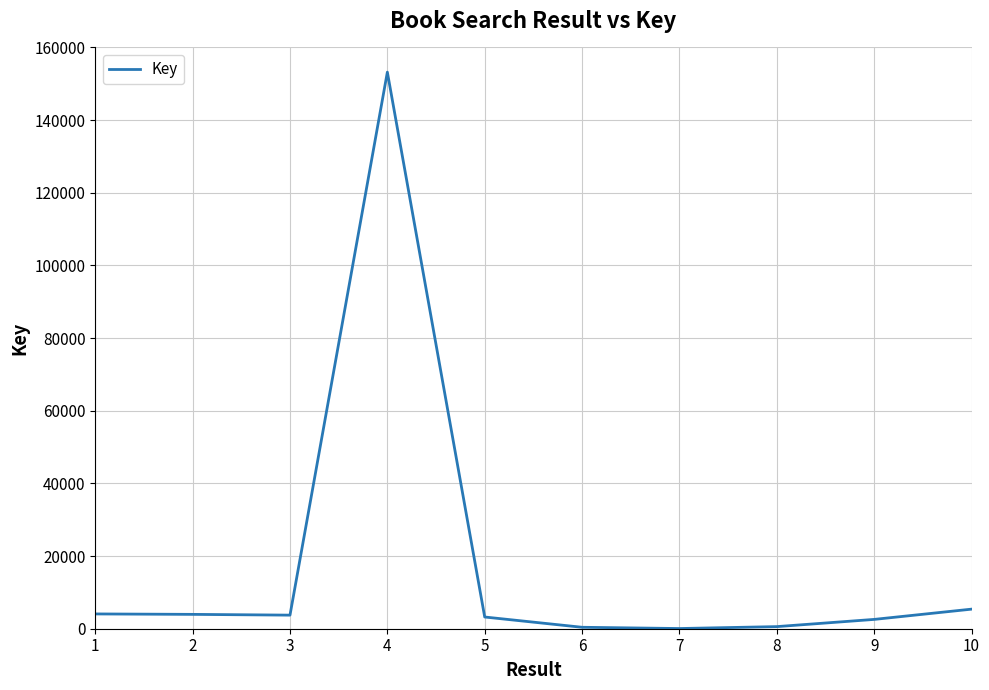

What is the greatest value displayed?

153203